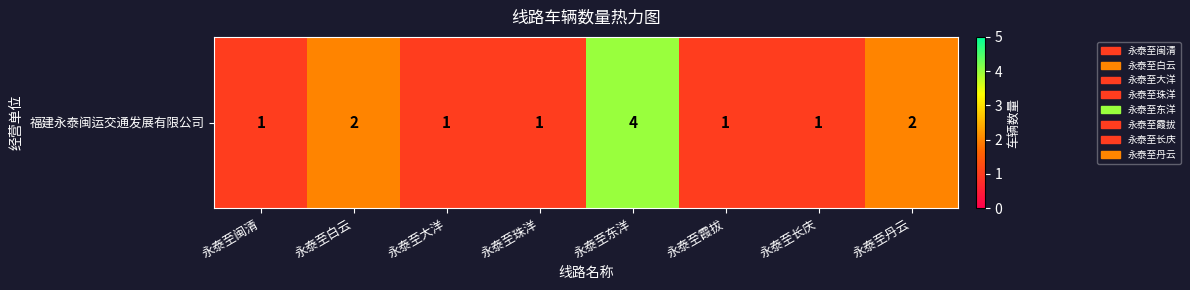

What is the minimum value shown in the chart?

1